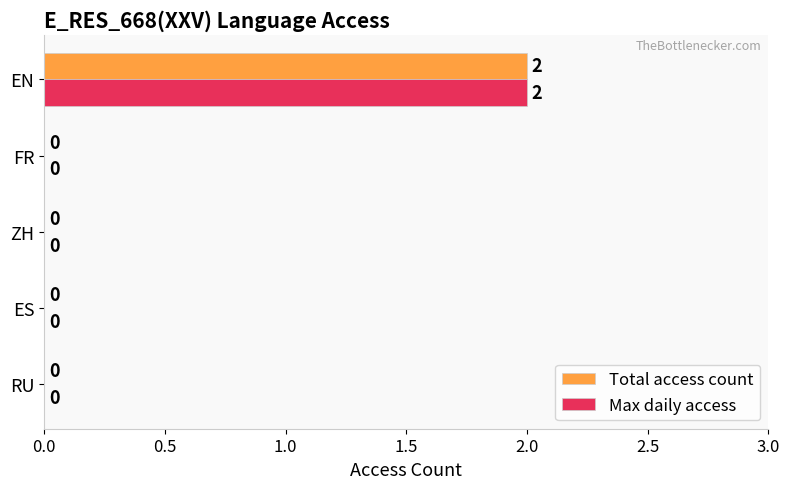

The value of Total access count at ZH is 0. True or false?

True